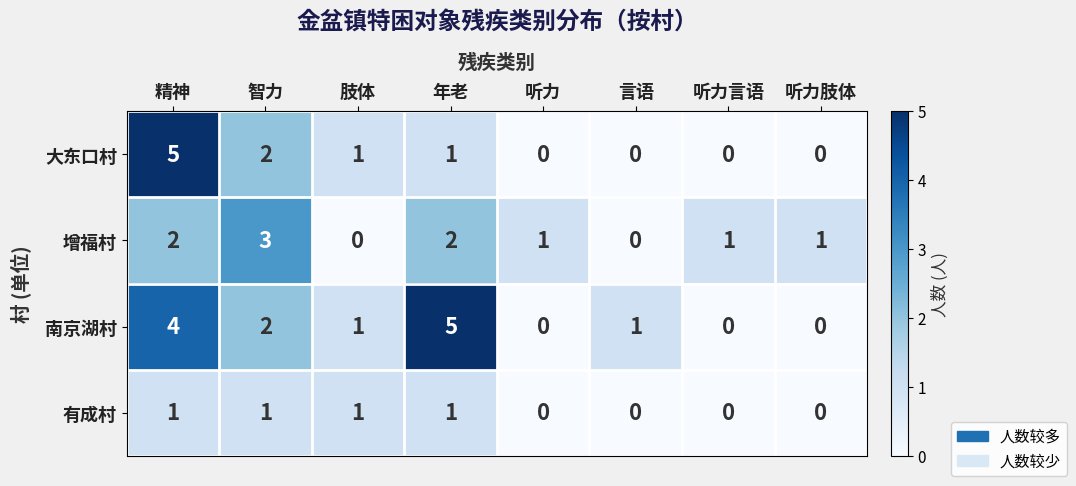

Which series has the largest total across all categories?

南京湖村